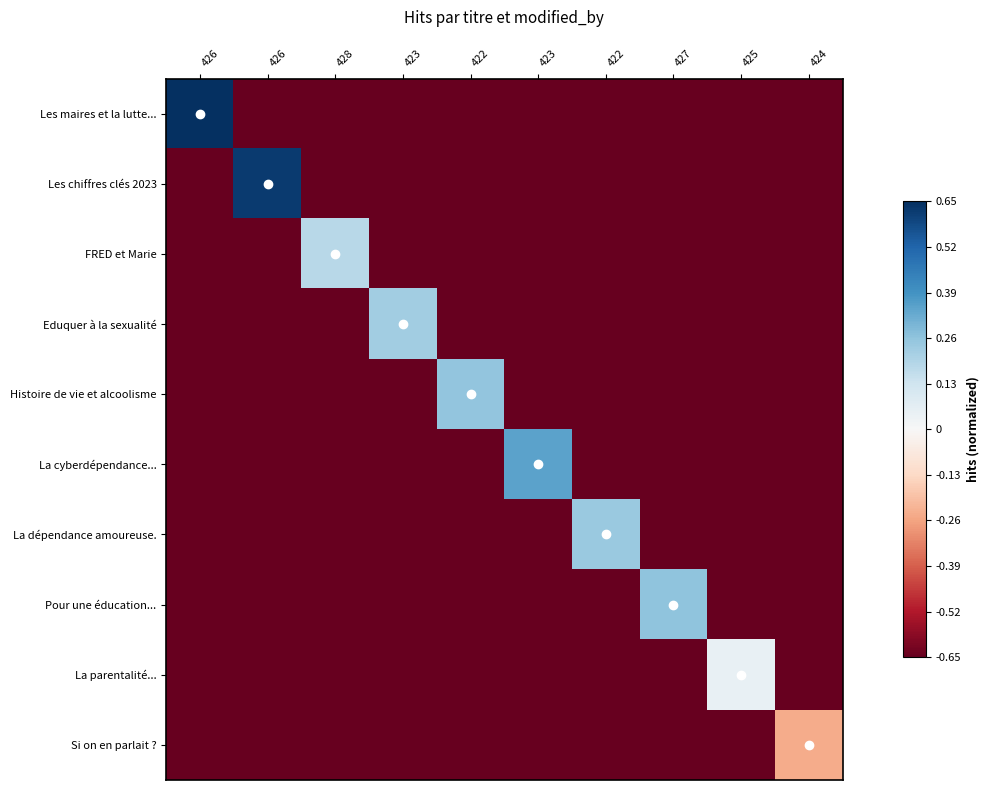

At how many categories does at least one series exceed 0?

9